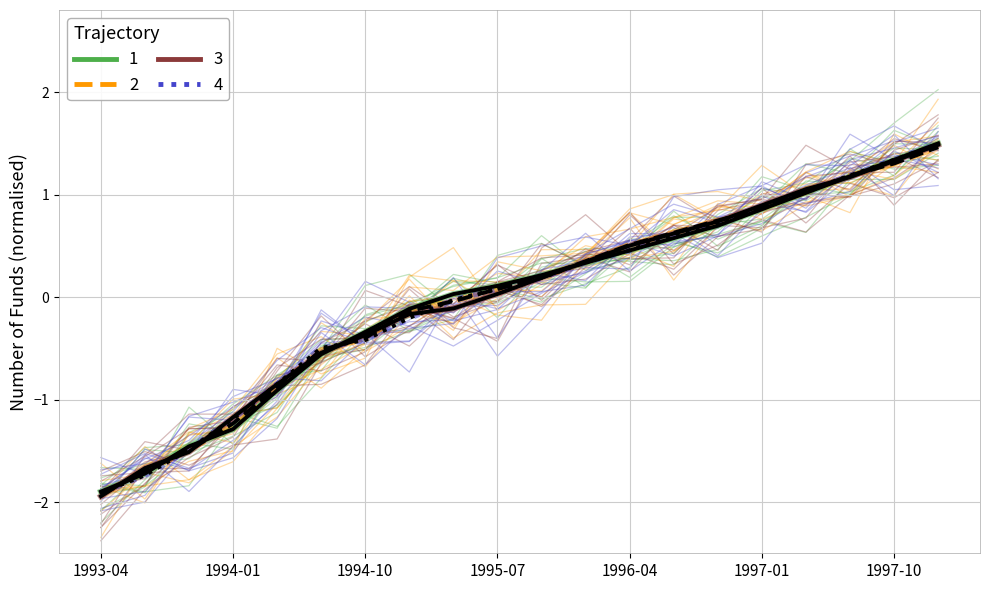

True or false: 451-550 range has a value of -0.3 at 1997-01.

False